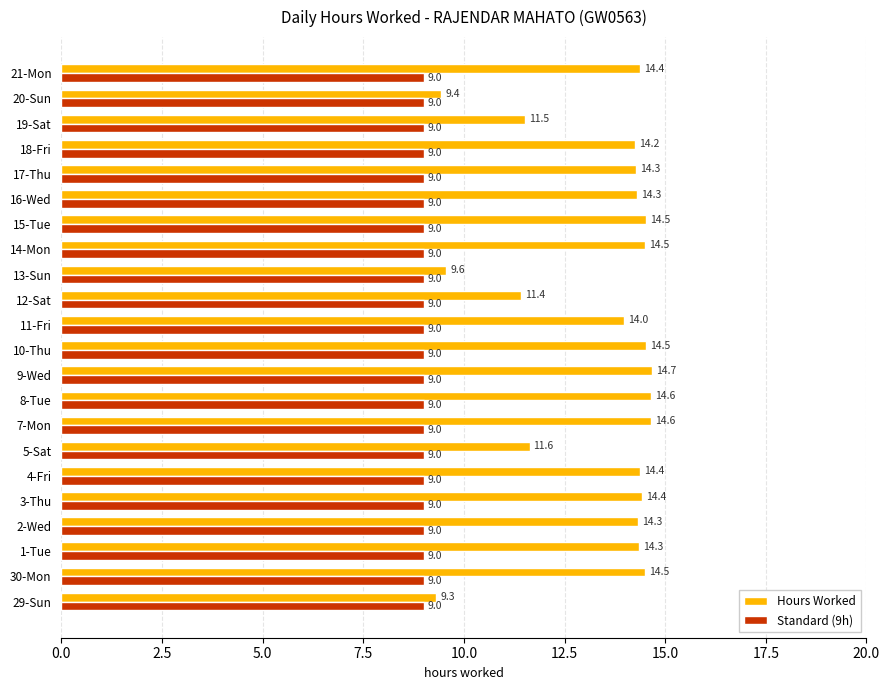

What is the difference between the maximum and minimum values in the Hours Worked series?

5.4